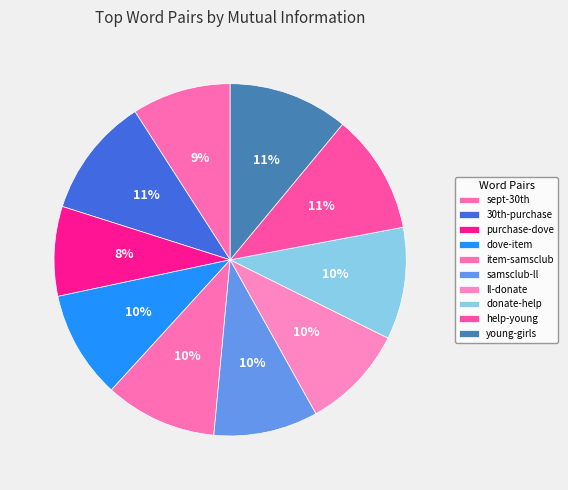

Which slice is the smallest?

purchase-dove